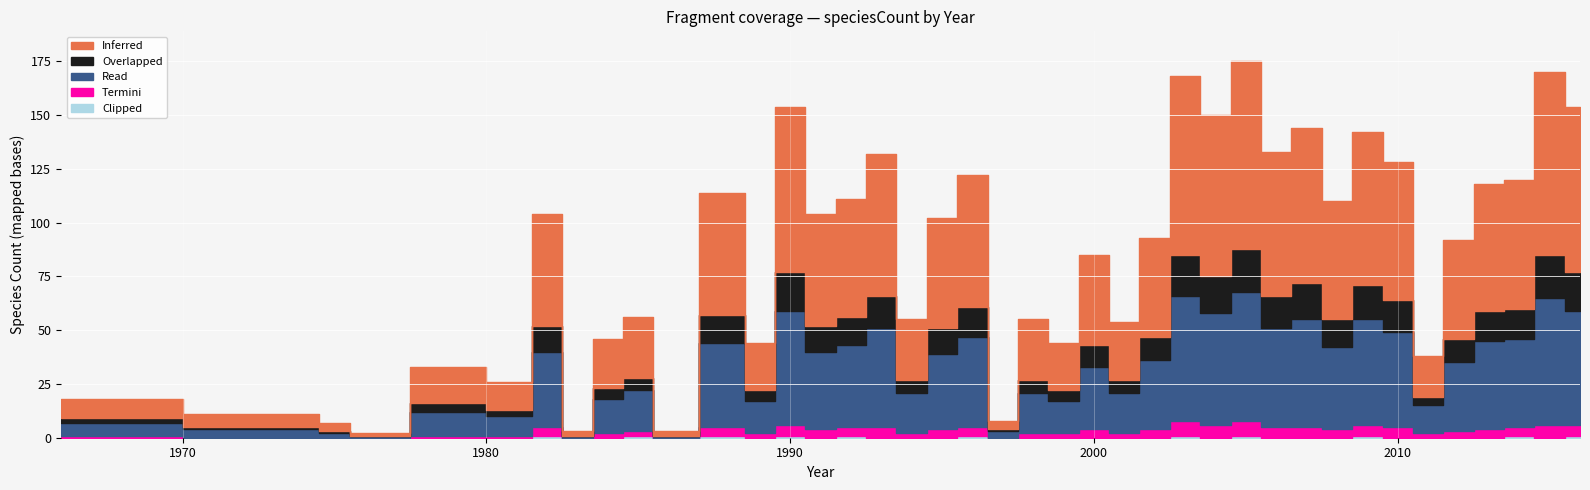

True or false: Read has more than 2 interior local peaks.

True